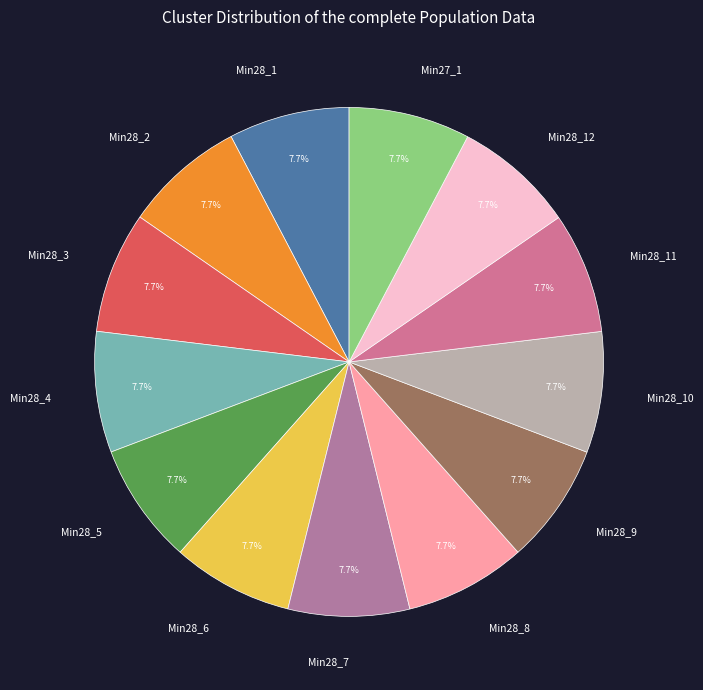

Approximately how many times larger is the value at Min28_11 compared to Min28_2?

1.0